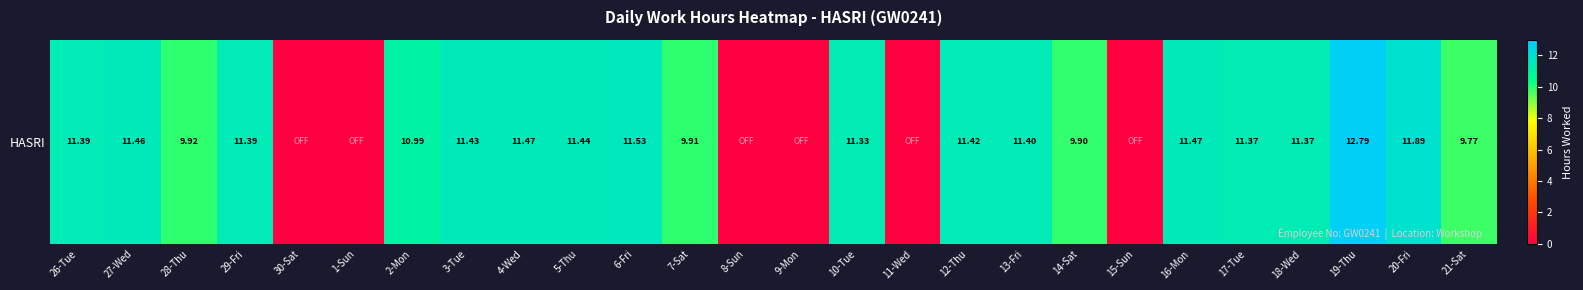

How many distinct data groups are displayed?

1